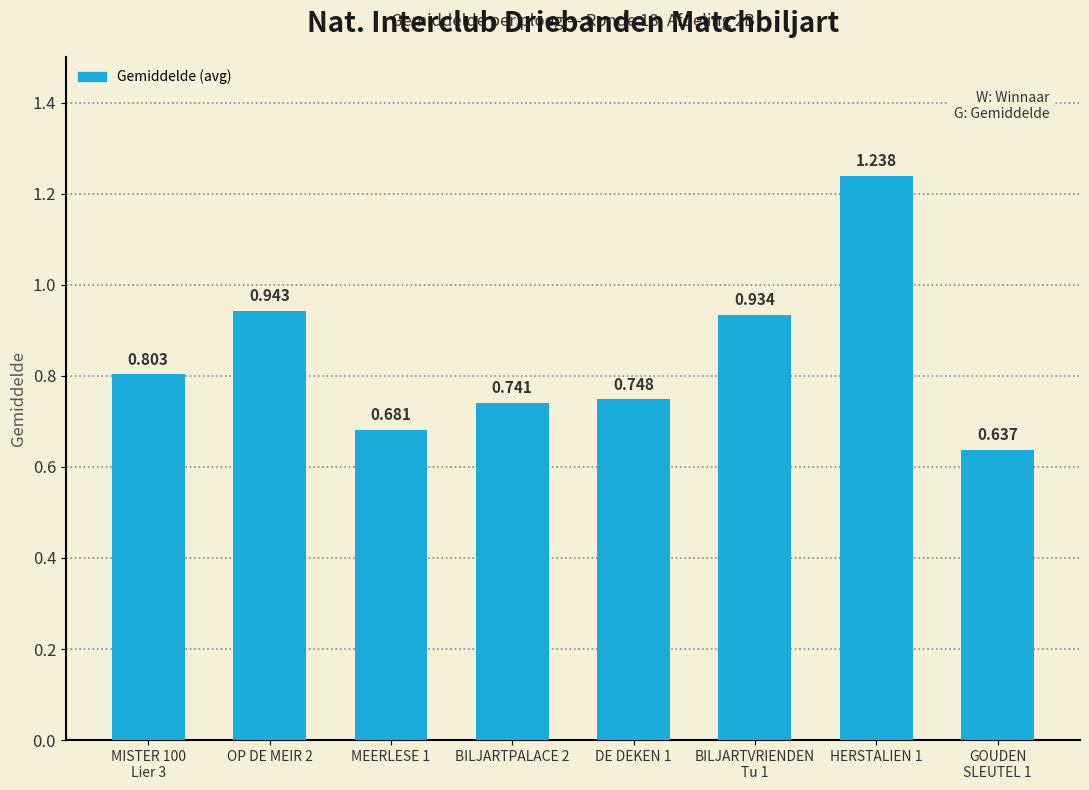

What is the change in value from MISTER 100
Lier 3 to GOUDEN
SLEUTEL 1?

-0.2